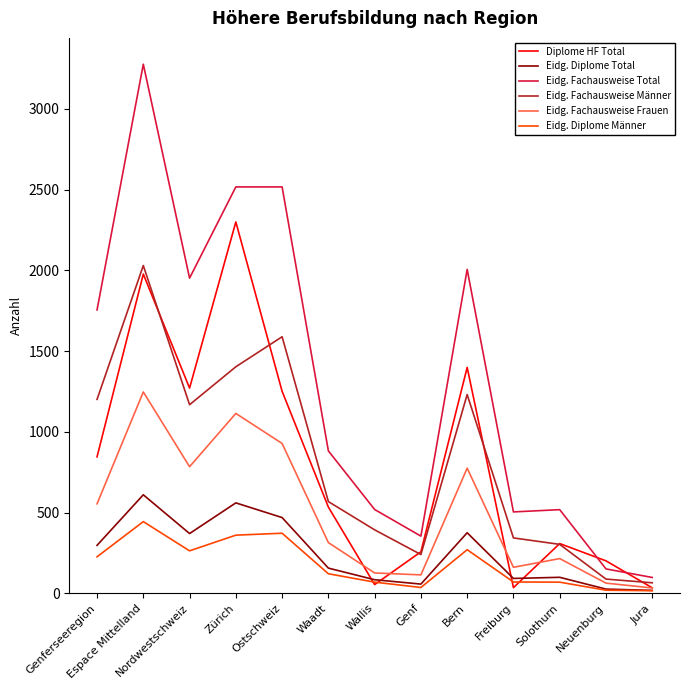

True or false: Eidg. Diplome Total has a value of 130 at Nordwestschweiz.

False